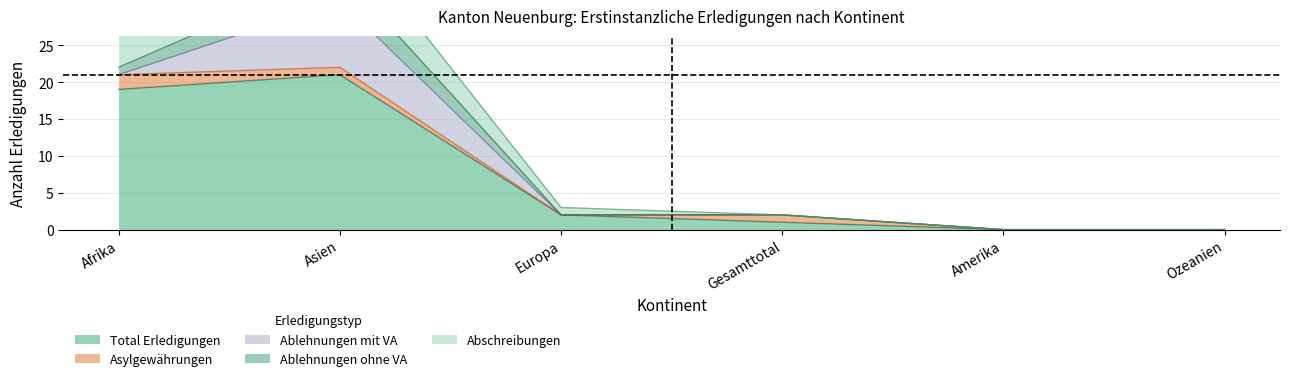

Between Ozeanien and Gesamttotal, which is larger?

Gesamttotal